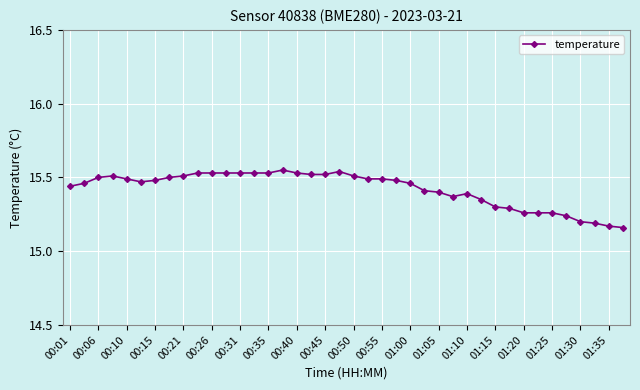

Count the values in the range 15 to 16.

40